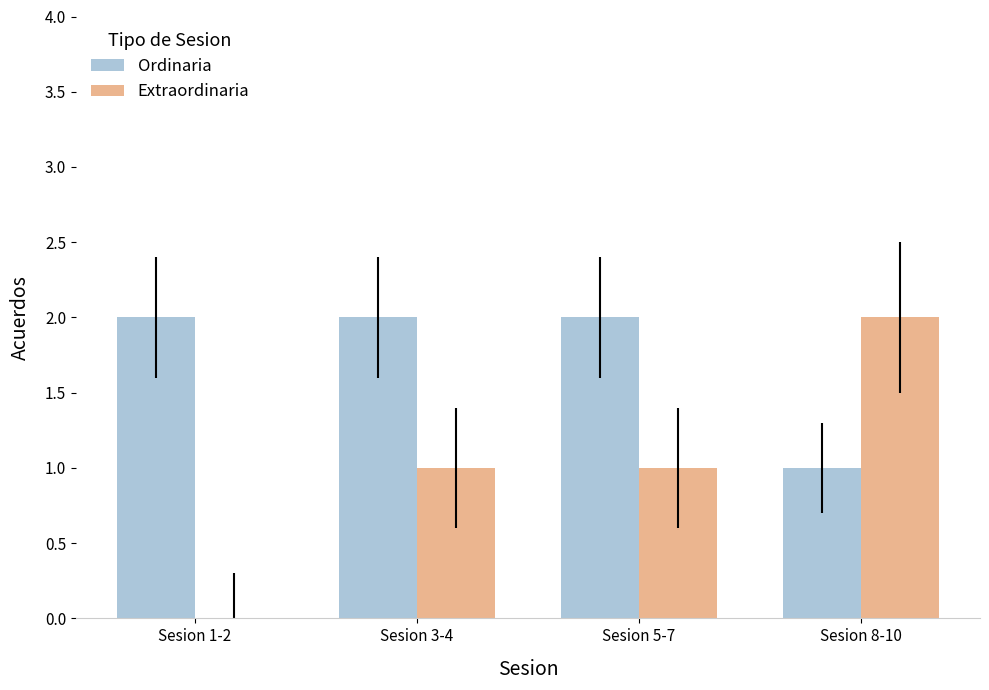

Which series changed the most between Sesion 1-2 and Sesion 8-10?

Extraordinaria